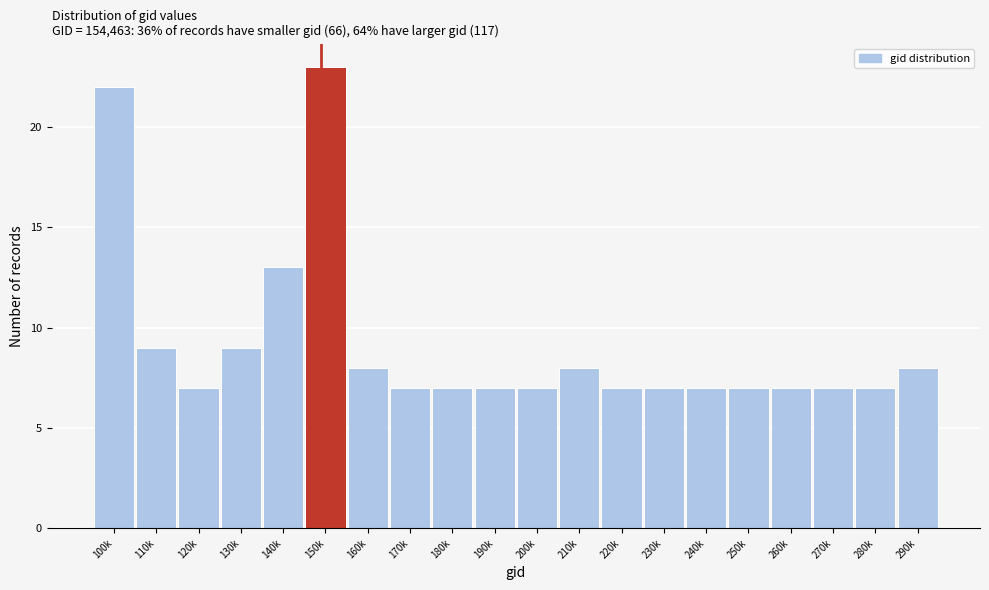

Reading right to left, what are all the values shown in this chart?

290k=8	280k=7	270k=7	260k=7	250k=7	240k=7	230k=7	220k=7	210k=8	200k=7	190k=7	180k=7	170k=7	160k=8	150k=23	140k=13	130k=9	120k=7	110k=9	100k=22